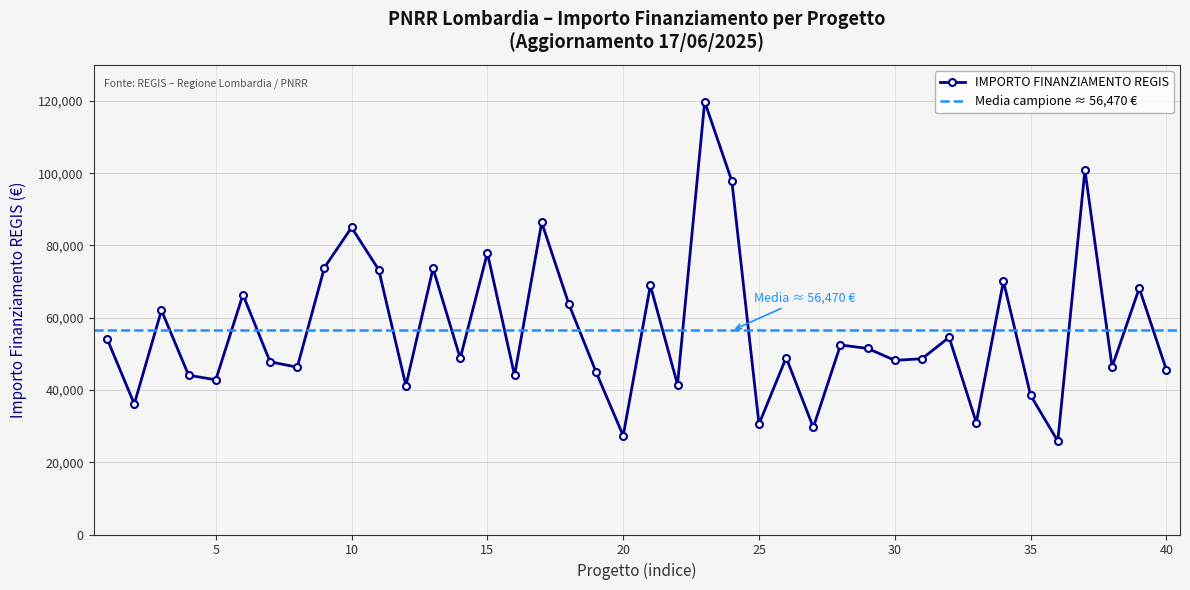

In IMPORTO FINANZIAMENTO REGIS, how many points are higher than both neighbors (excluding endpoints)?

14